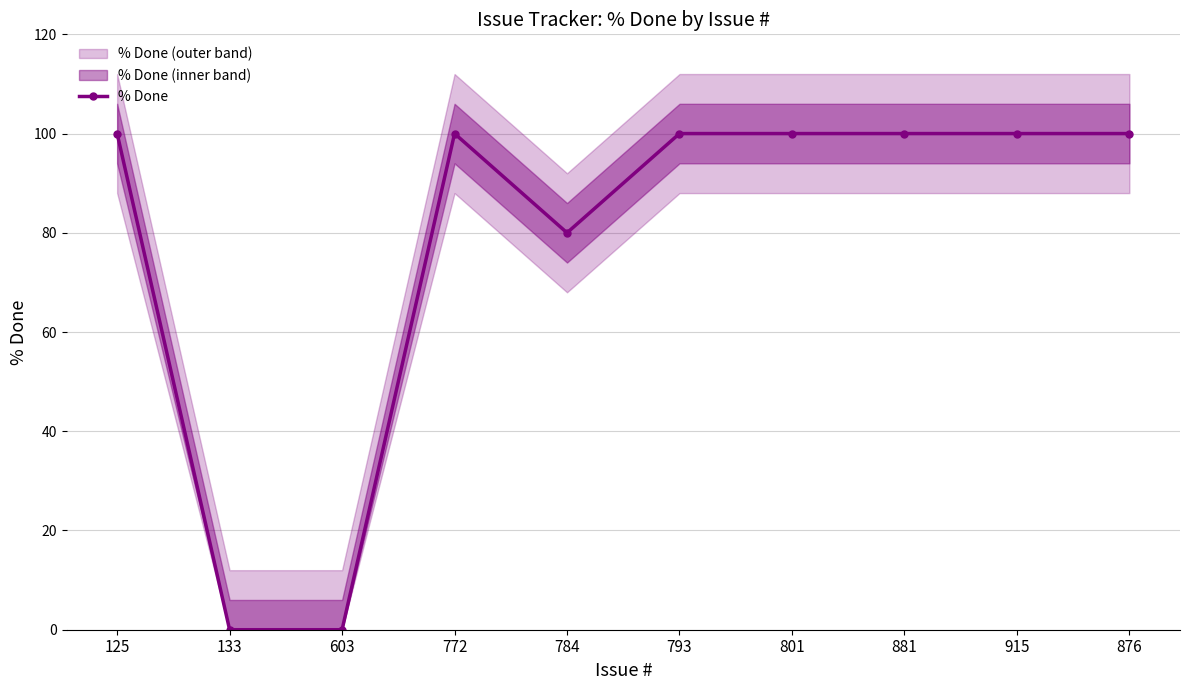

List the labels in order of value, largest first.

125, 772, 793, 801, 881, 915, 876, 784, 133, 603